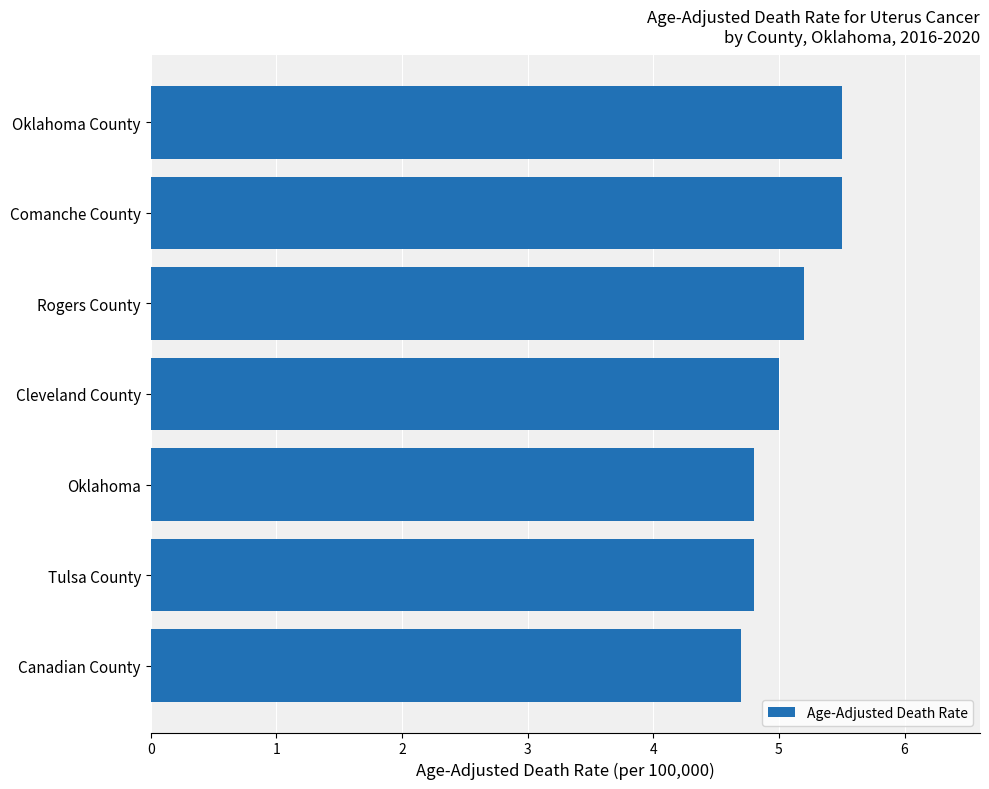

True or false: the data shows 2.7 at Tulsa County.

False